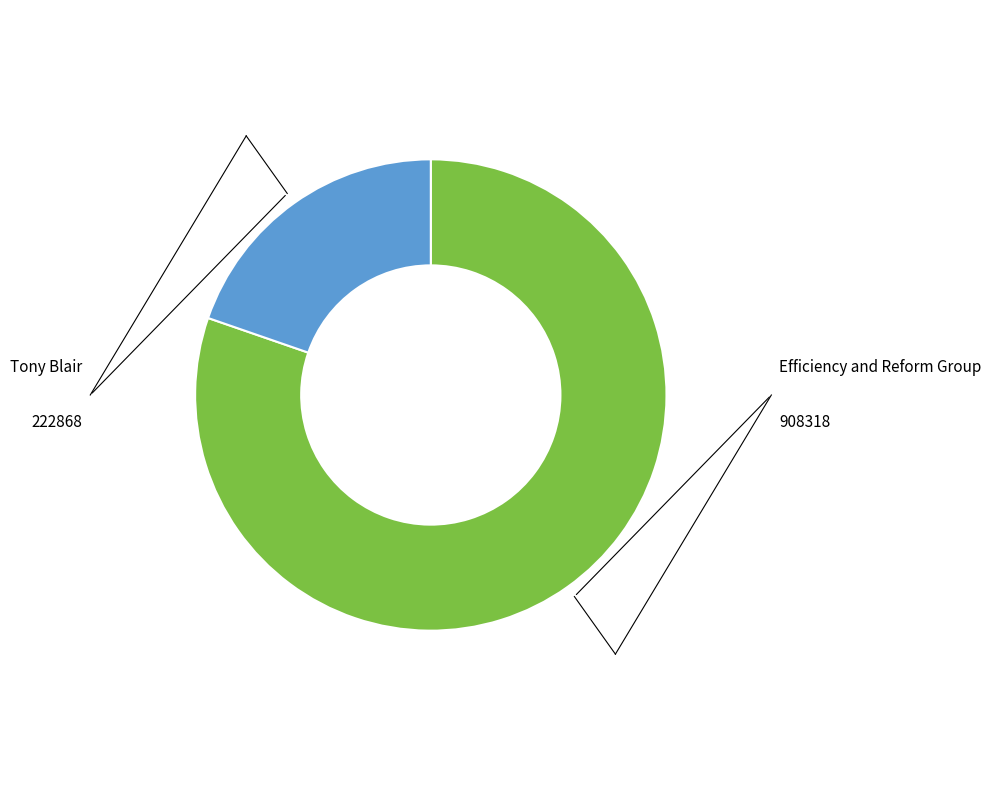

Is there a majority slice in this chart?

Yes